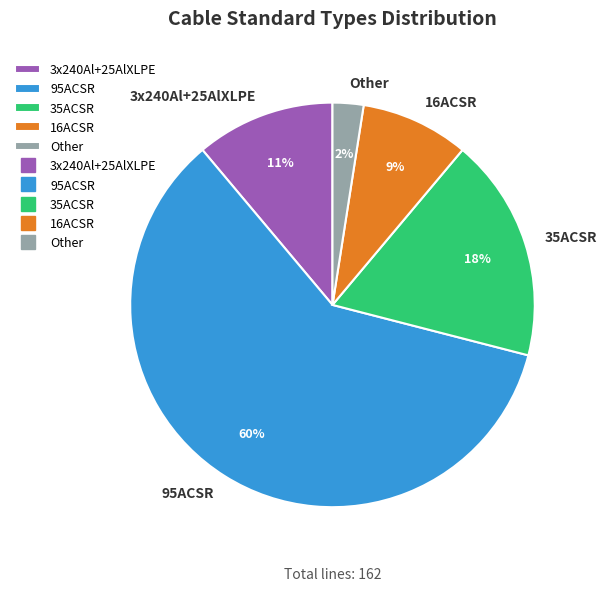

Which has a higher value, 16ACSR or 3x240Al+25AlXLPE?

3x240Al+25AlXLPE